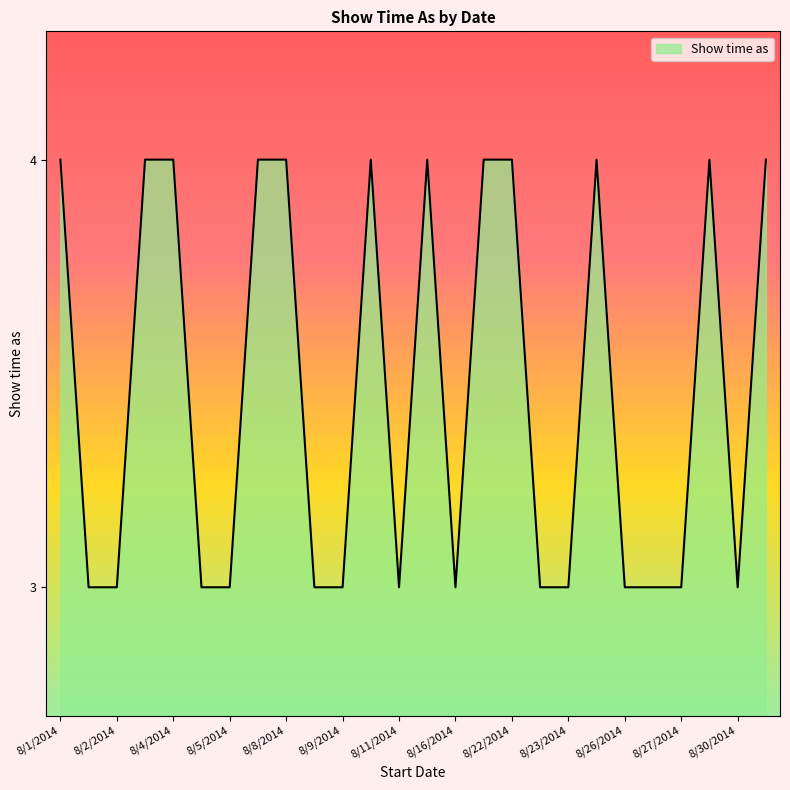

True or false: the data has more than 0 interior local peaks.

True